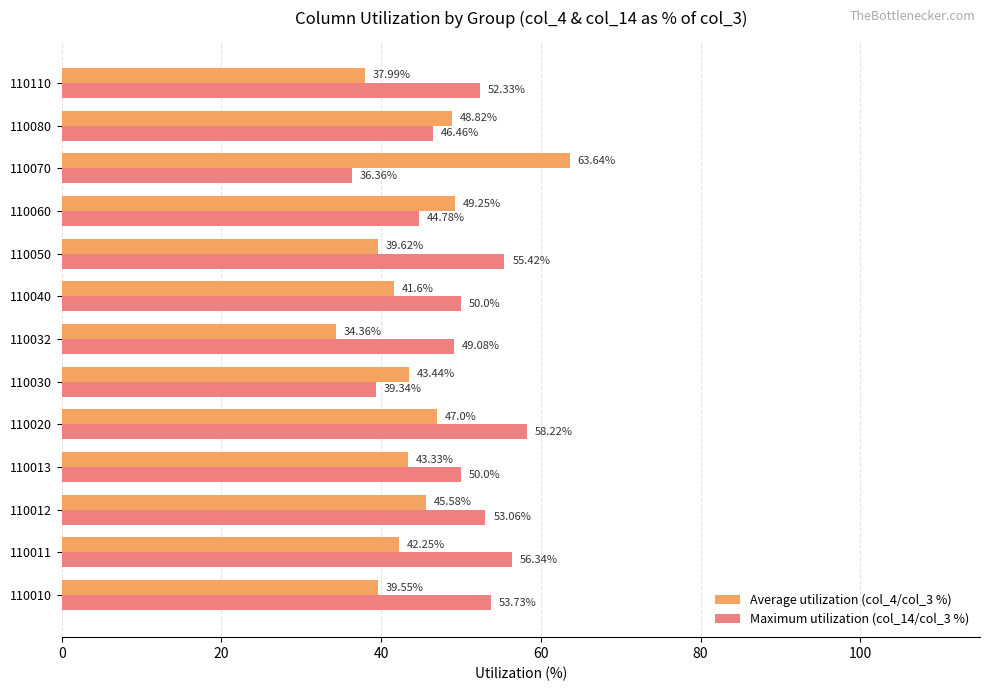

At how many categories does at least one series exceed 41?

13